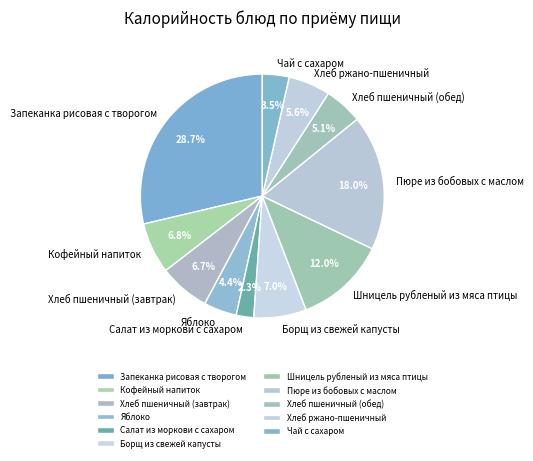

To the nearest percent, what portion does Хлеб пшеничный (завтрак) represent?

7%